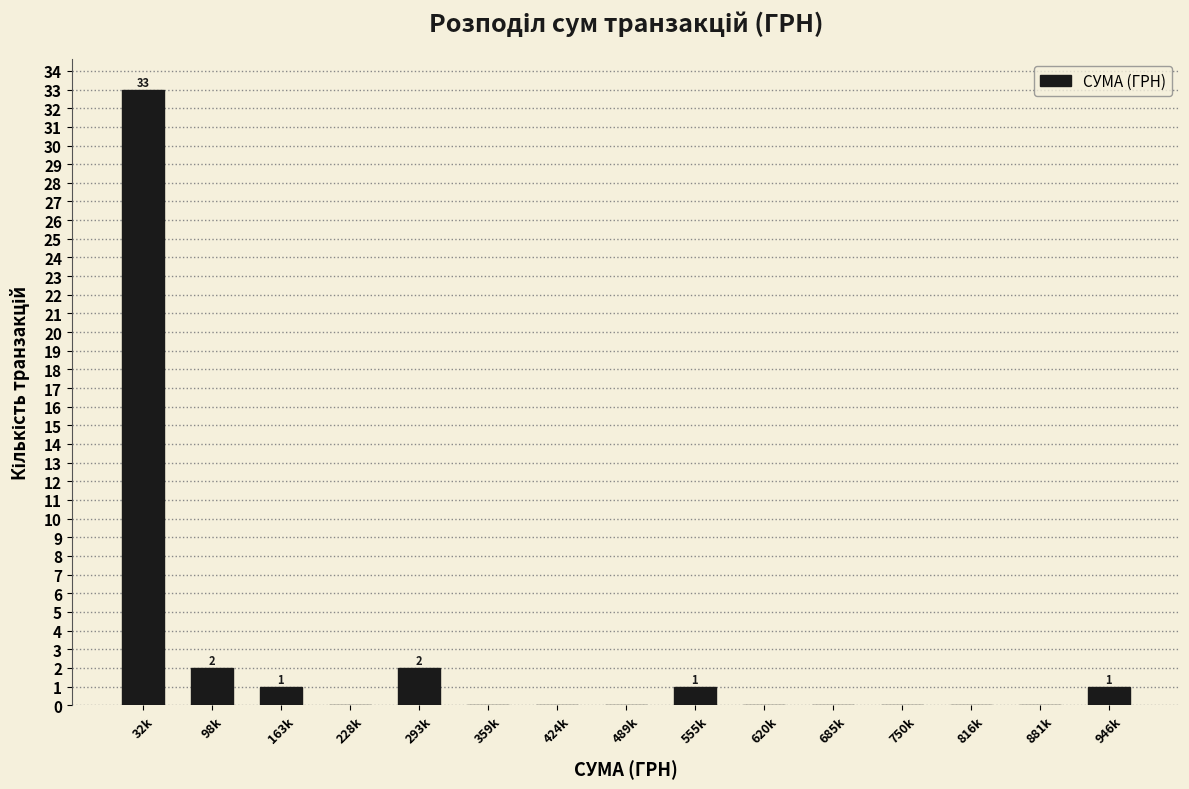

Reading left to right, list all the values displayed in this chart.

32k=33	98k=2	163k=1	228k=0	293k=2	359k=0	424k=0	489k=0	555k=1	620k=0	685k=0	750k=0	816k=0	881k=0	946k=1